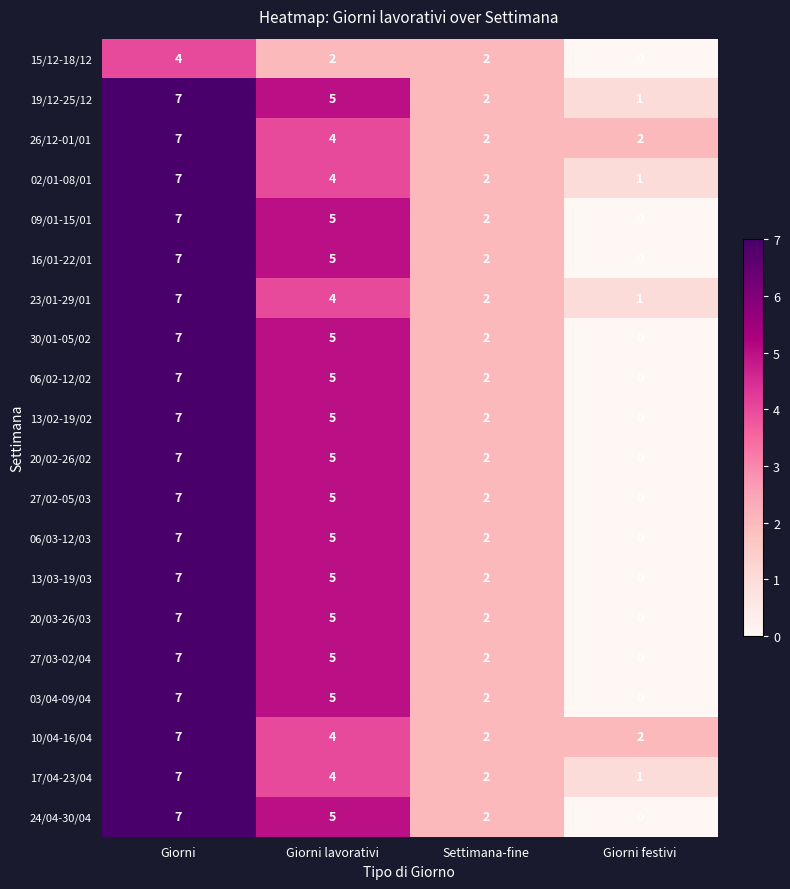

What is the total value across all series at Giorni lavorativi?

92